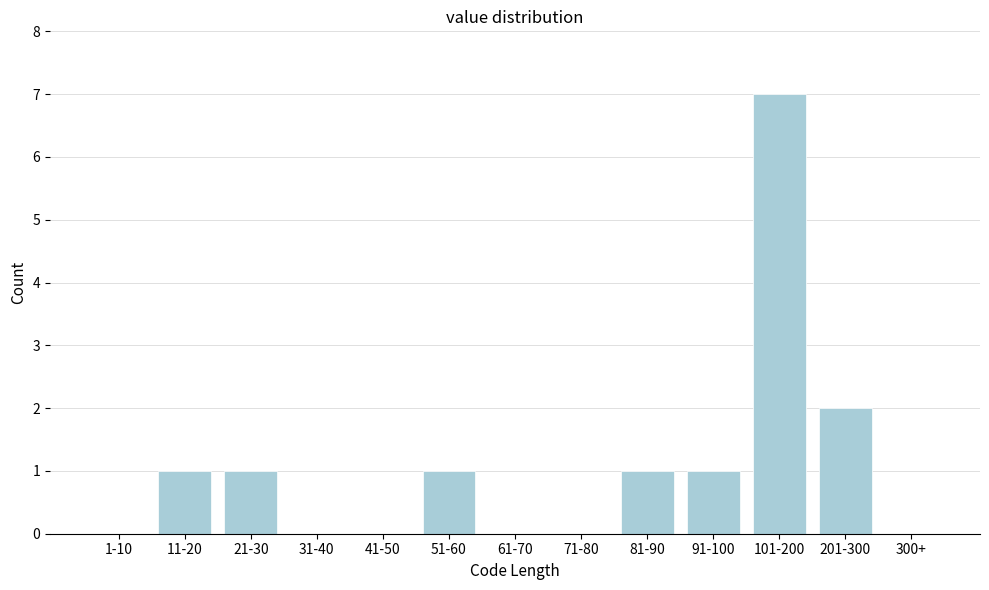

Reading left to right, transcribe all the data shown in this chart.

1-10=0	11-20=1	21-30=1	31-40=0	41-50=0	51-60=1	61-70=0	71-80=0	81-90=1	91-100=1	101-200=7	201-300=2	300+=0